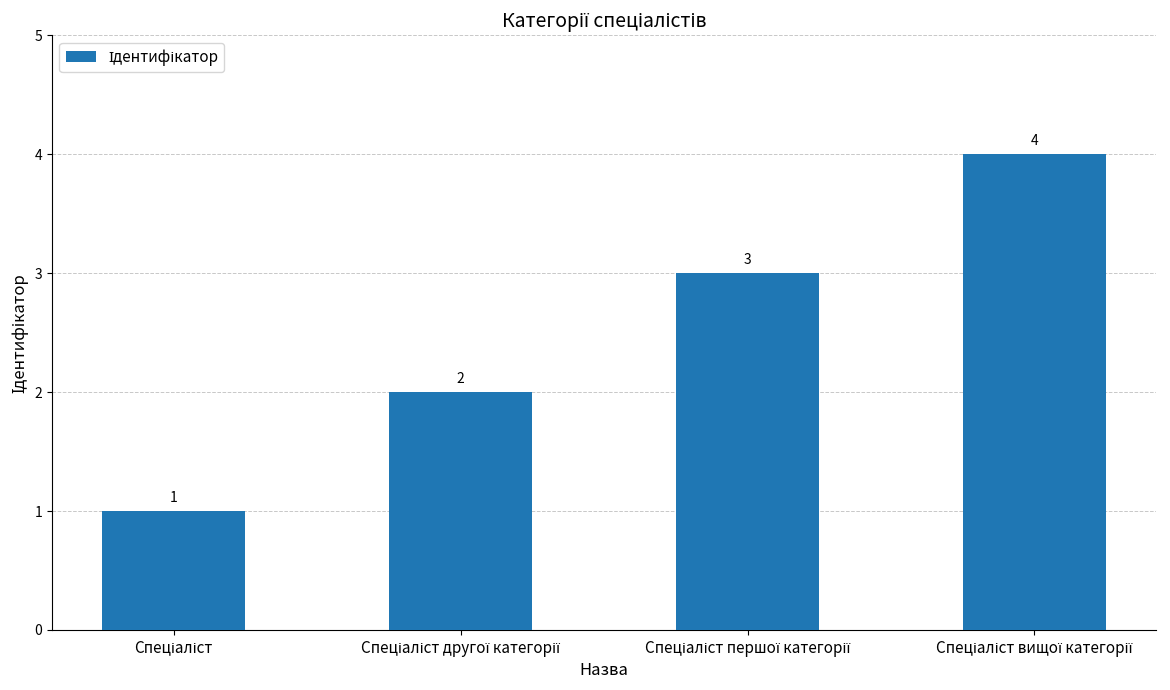

How many distinct data groups are displayed?

1